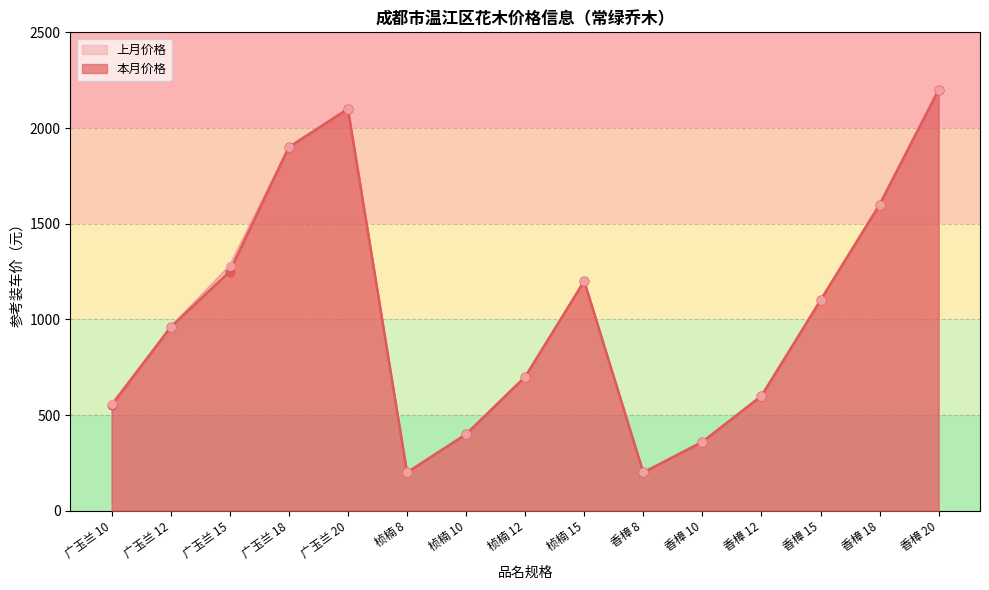

At how many categories does at least one series exceed 1254?

5